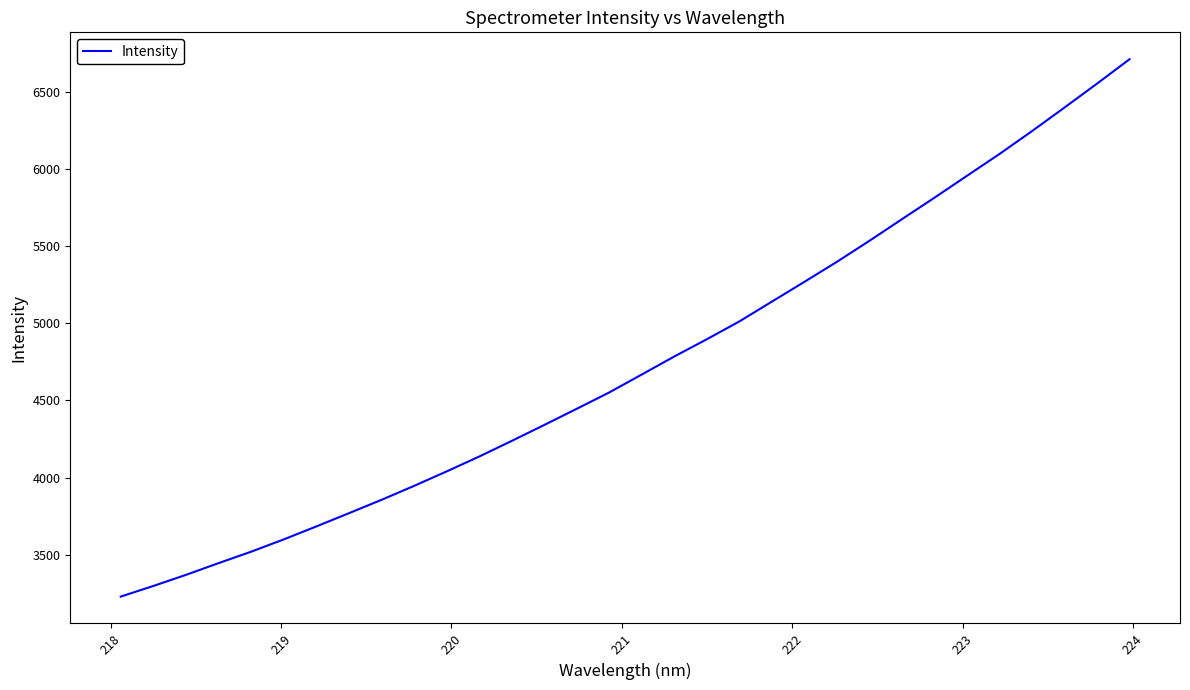

What is the greatest value displayed?

6709.6